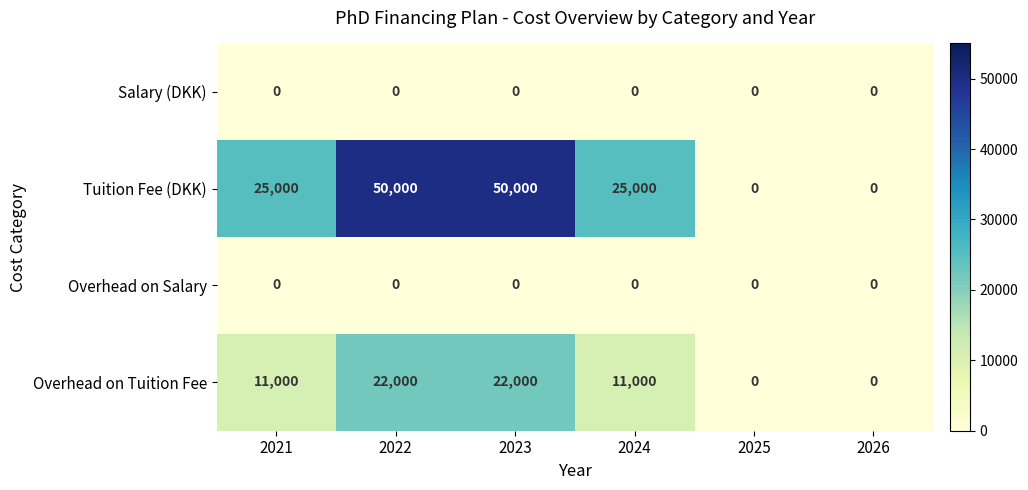

Between 2022 and 2025, which series saw the biggest shift?

Tuition Fee (DKK)